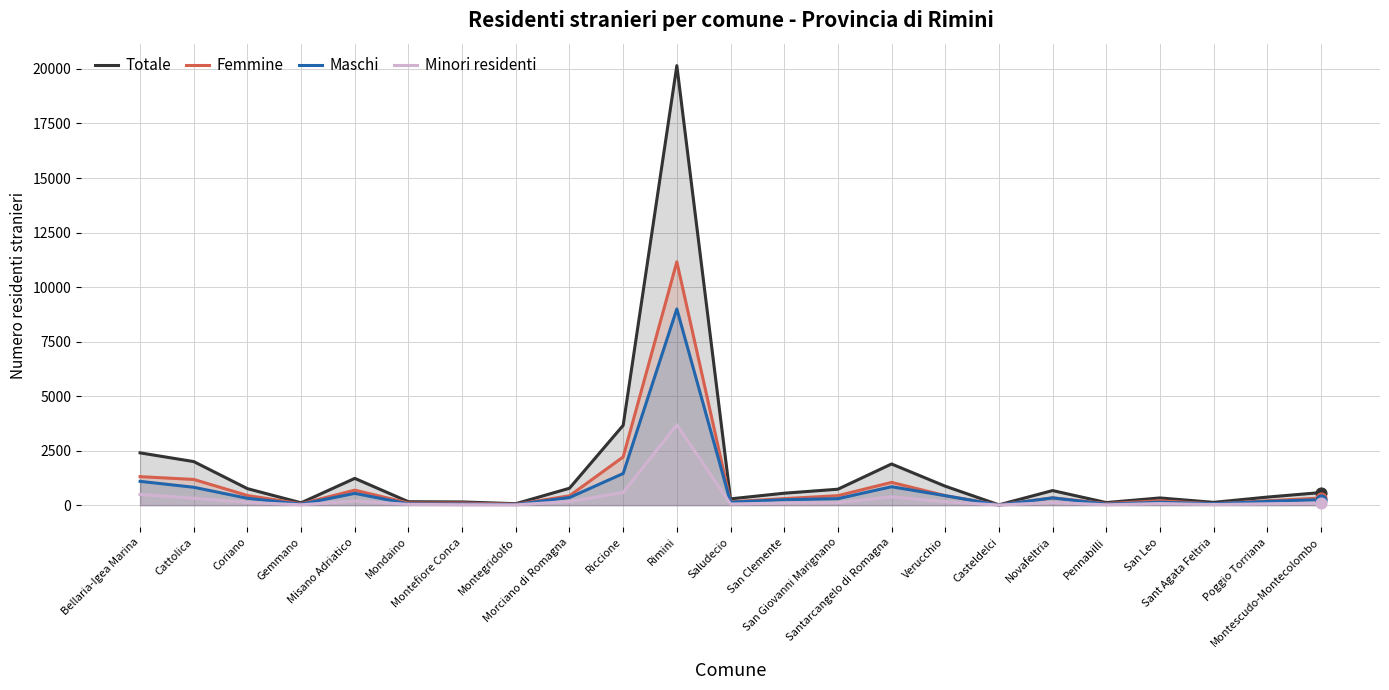

At how many categories does at least one series exceed 13683?

1